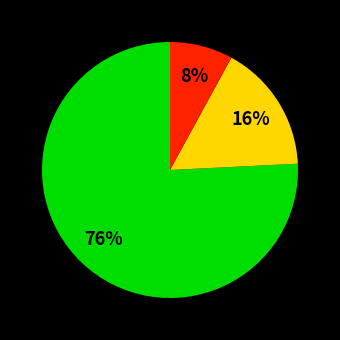

To the nearest percent, what is the difference between the largest and smallest slice percentages?

68%